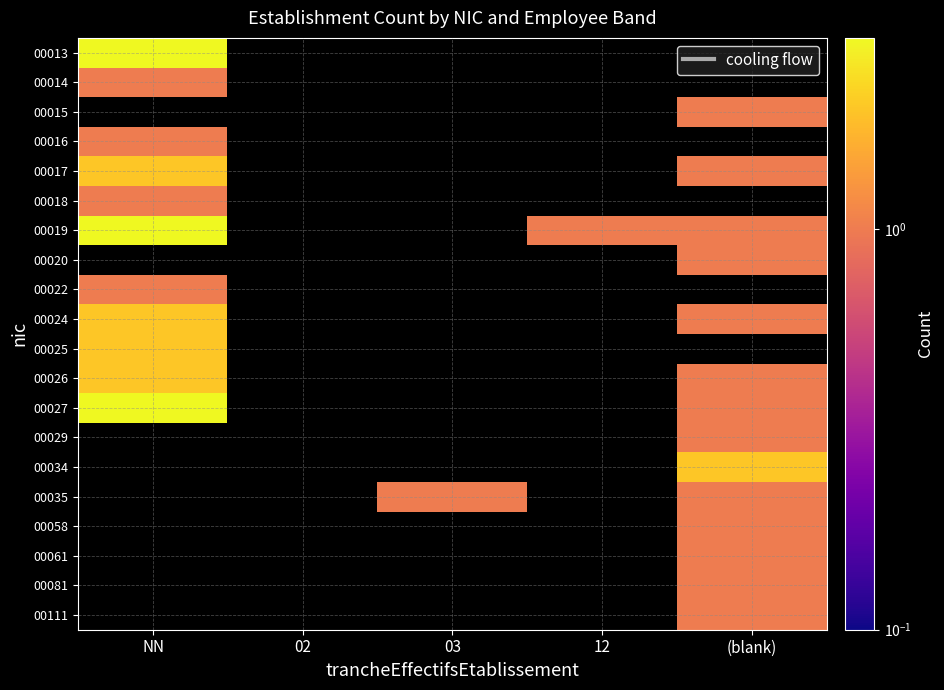

What is the difference between the highest and lowest values at NN?

2.0